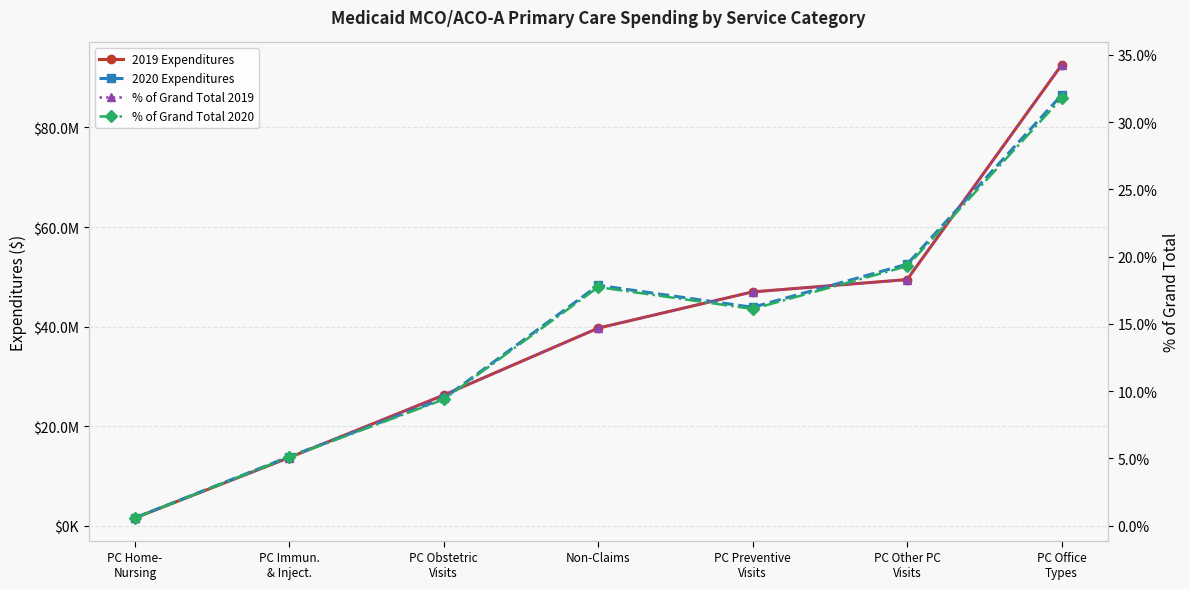

Where is the first local minimum for 2020 Expenditures?

PC Preventive
Visits